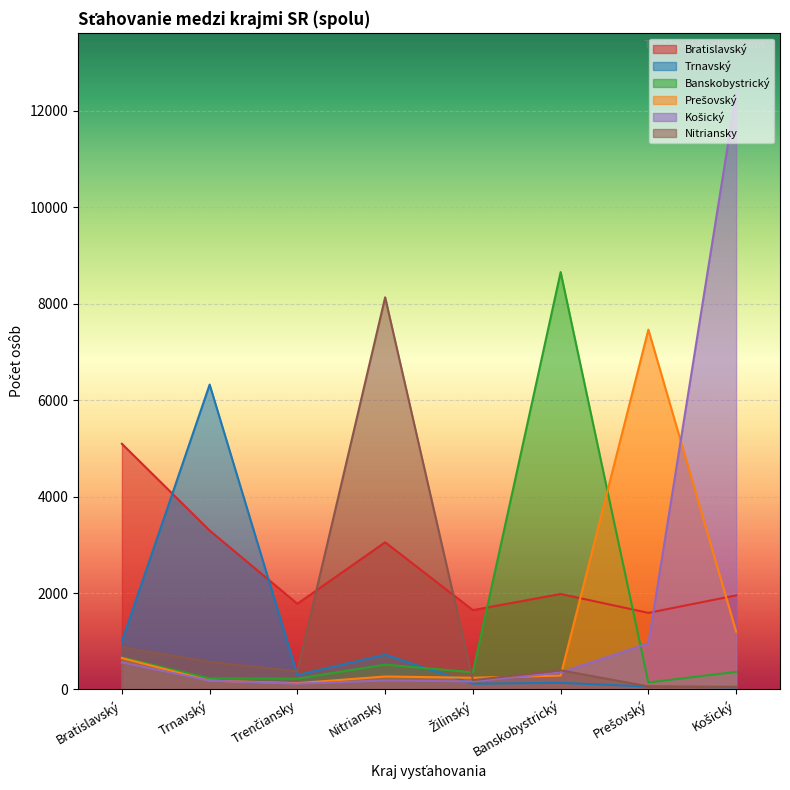

What is the spread (max minus min) of values at Banskobystrický?

8515